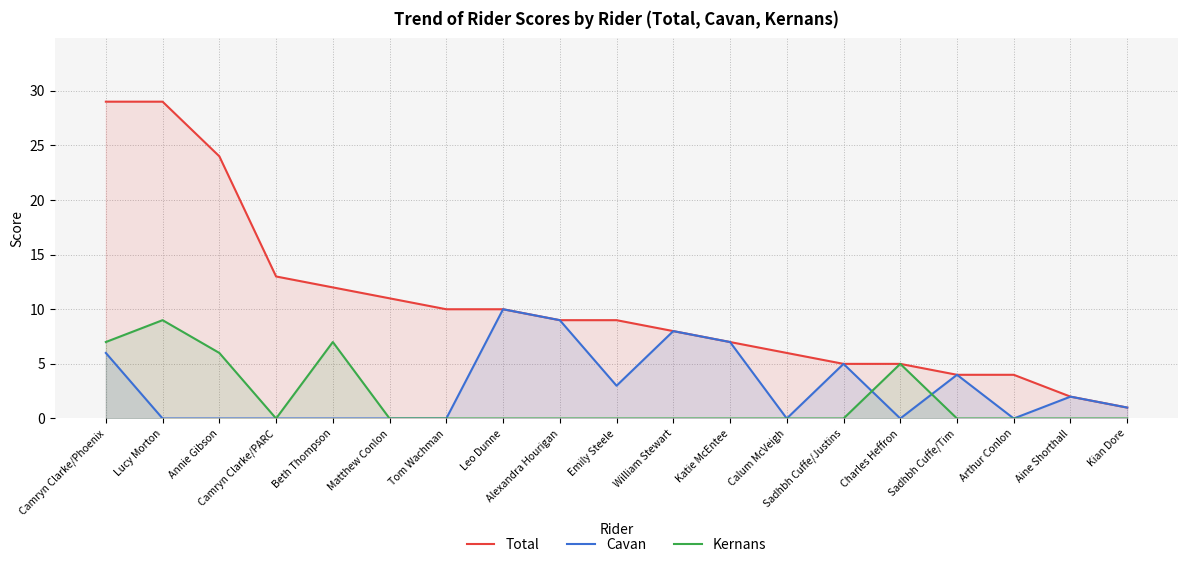

Which category has the lowest value in the Cavan series?

Lucy Morton